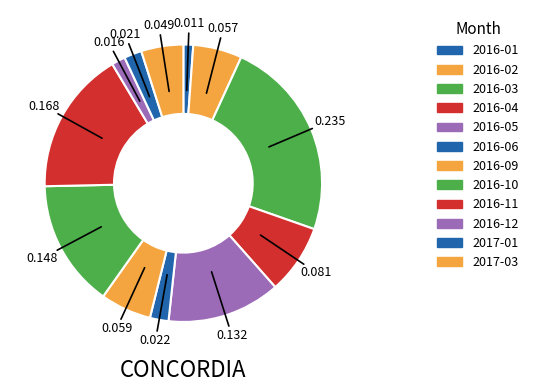

To the nearest percent, what is the difference between the largest and smallest slice percentages?

22%